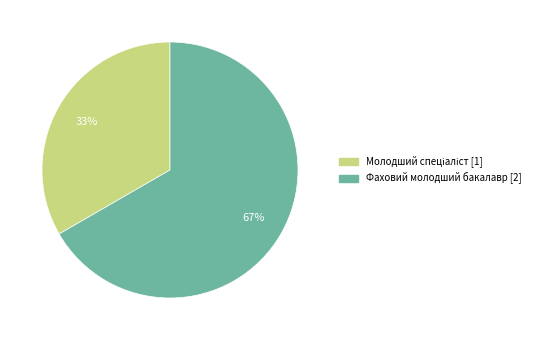

To the nearest percent, what is the average slice percentage?

50%